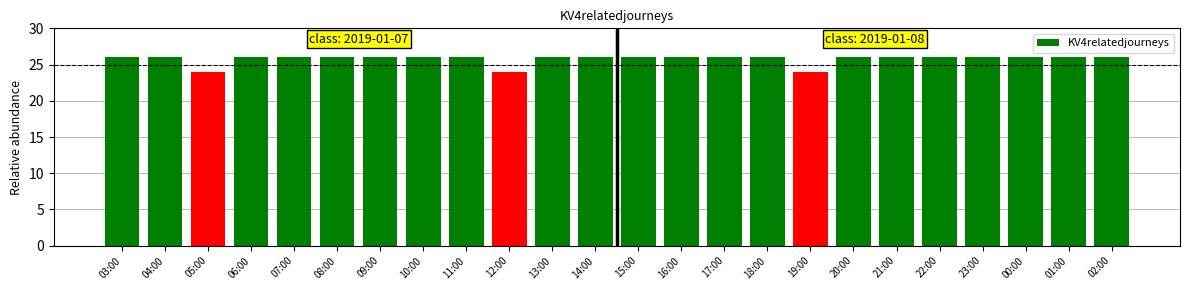

What is the label of the 18th bar from the right?

09:00